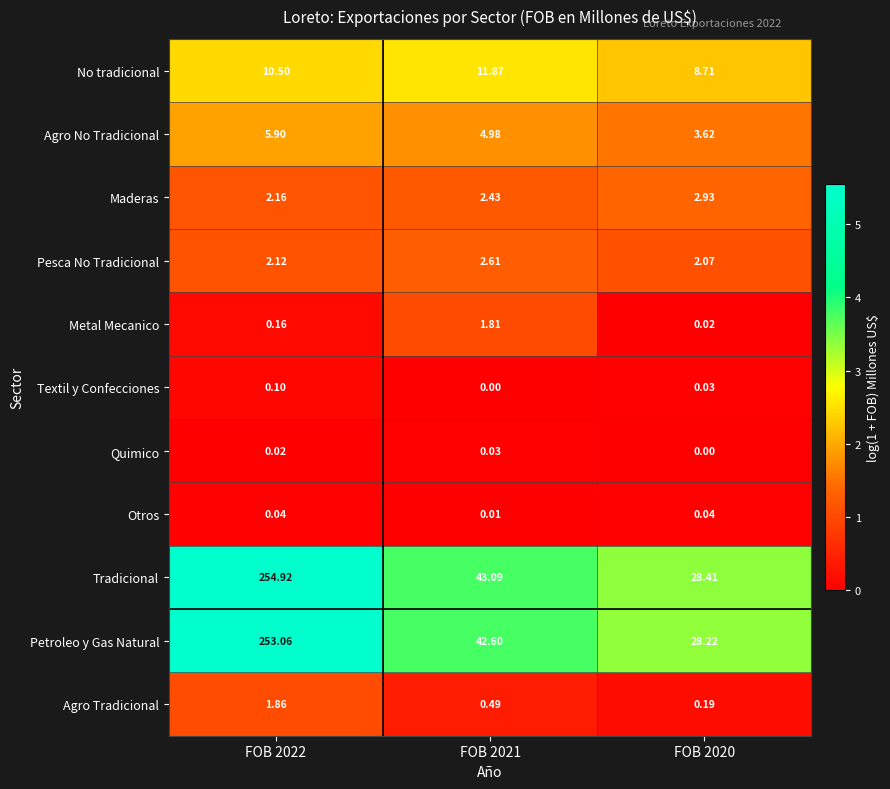

At which category is the sum across all series the highest?

FOB 2022